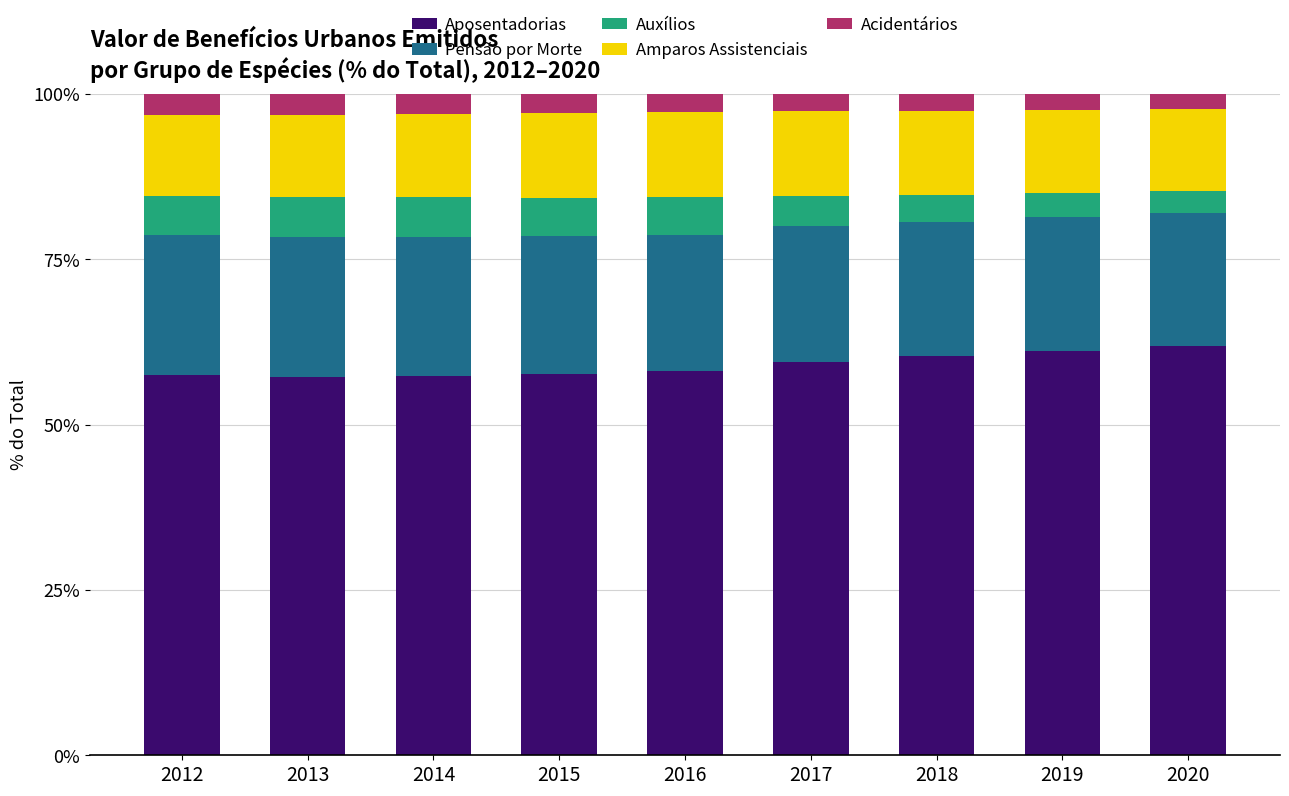

True or false: Aposentadorias has a value of 60.3 at 2018.

True